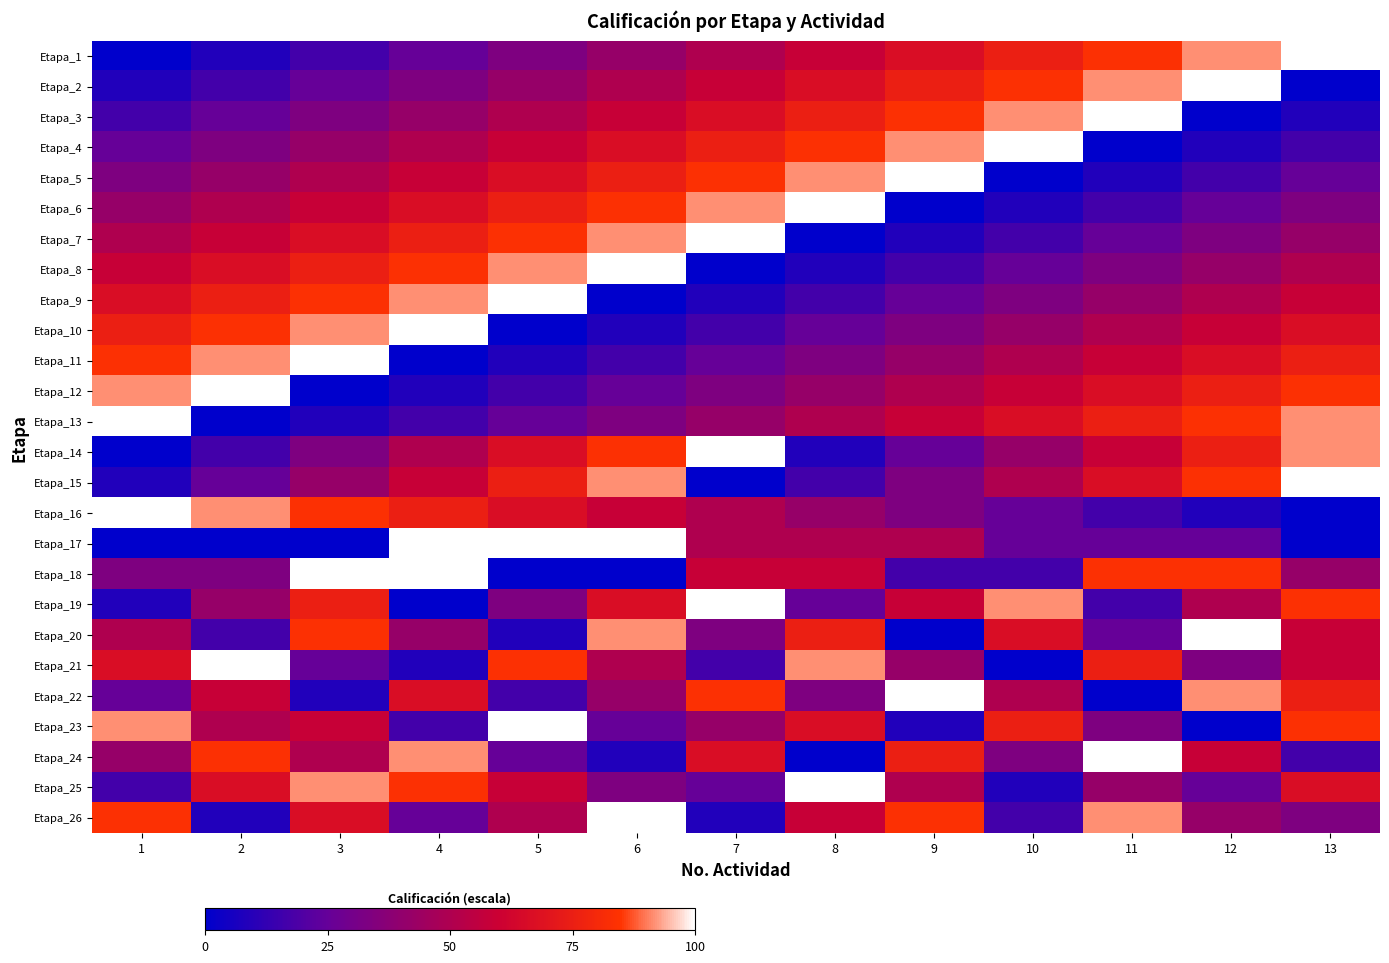

What is the difference between the highest and lowest values at 12?

100.0